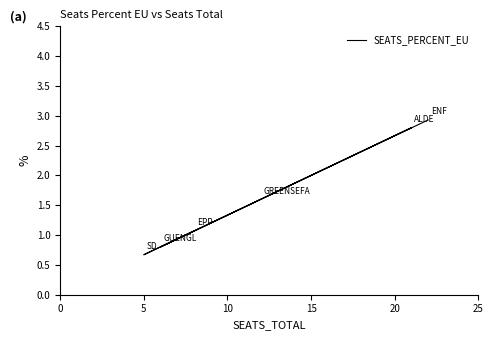

What is the difference between the second highest and minimum values?

2.1